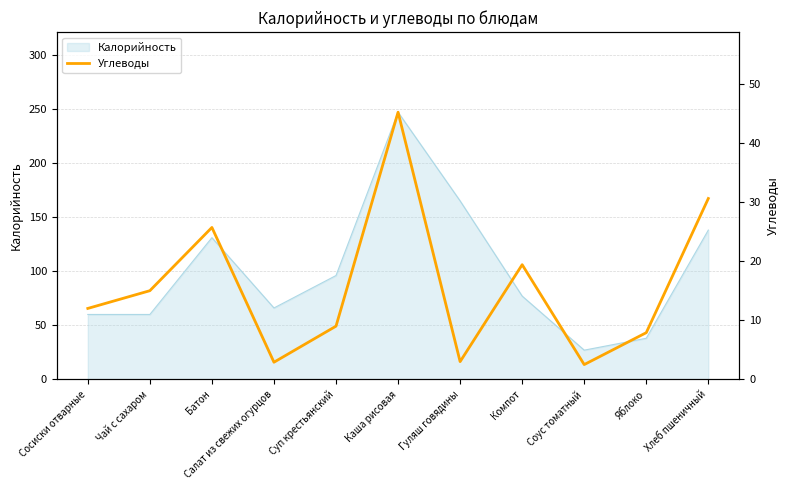

True or false: Калорийность has a value of 38 at Яблоко.

True